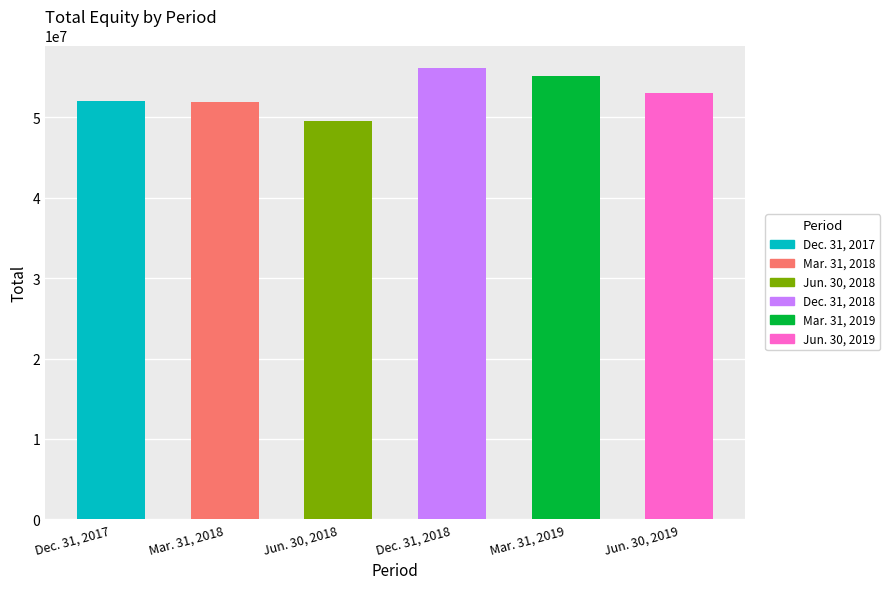

What is the label of the 1st bar from the left?

Dec. 31, 2017